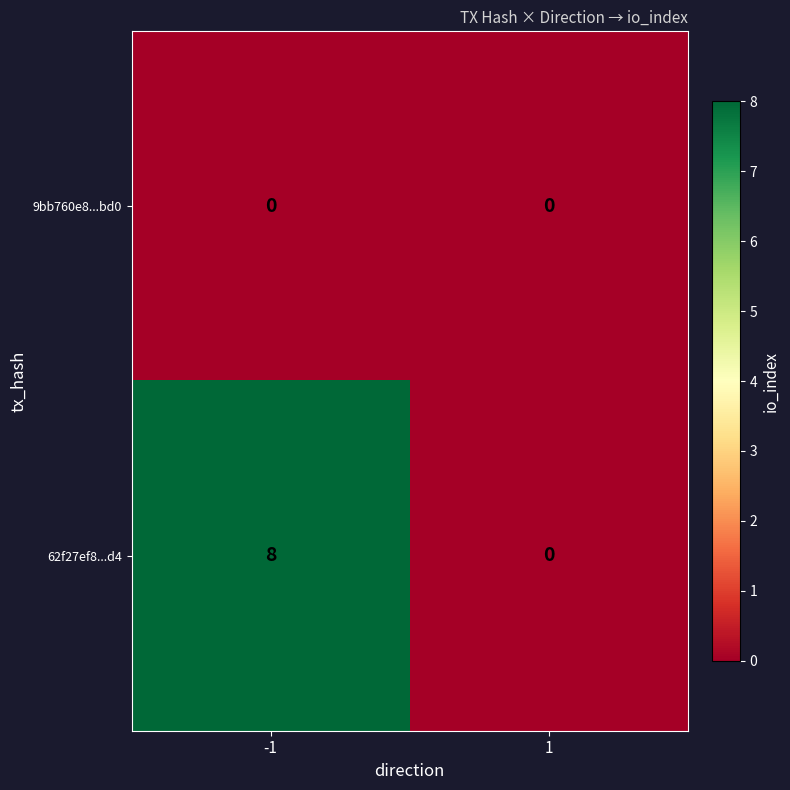

Which series has the largest range (max minus min)?

62f27ef8...d4